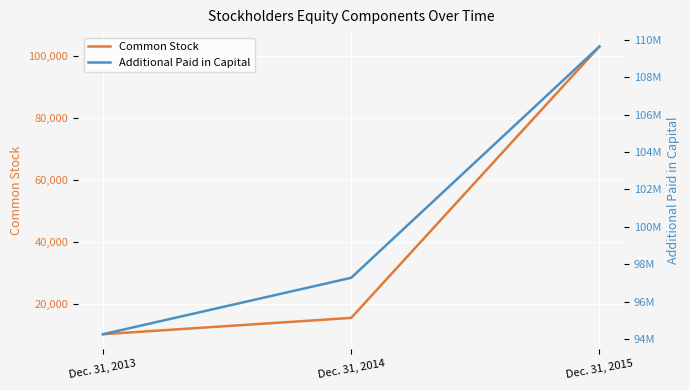

Where is Common Stock nearest to the value 56771?

Dec. 31, 2014